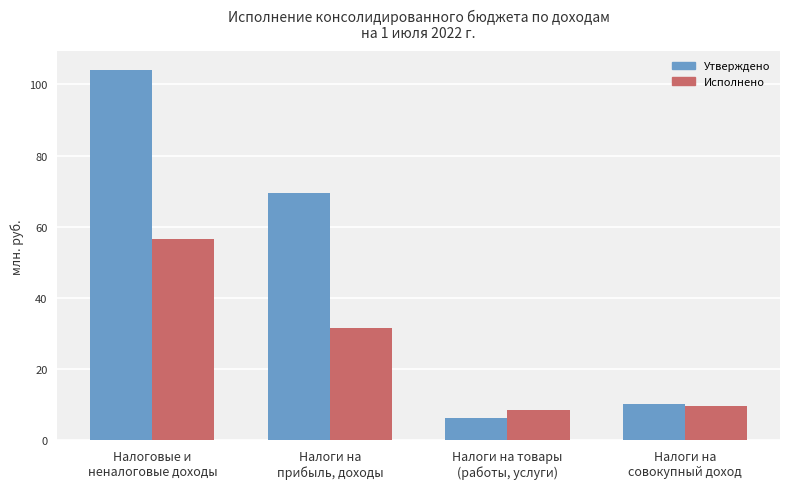

What is the label of the 2nd bar from the left?

Налоги на
прибыль, доходы